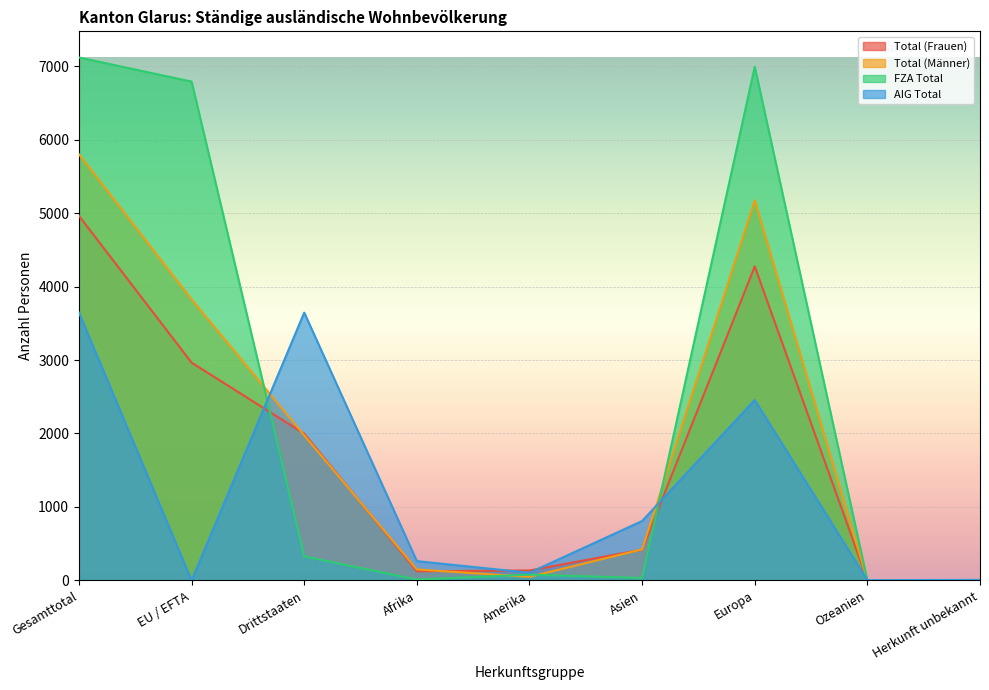

The Total (Männer) series shows 5800 at Gesamttotal. True or false?

True